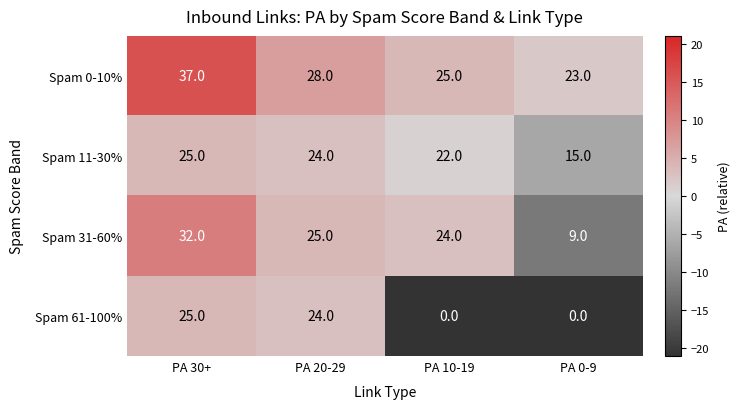

What is the maximum value for Spam 61-100%?

25